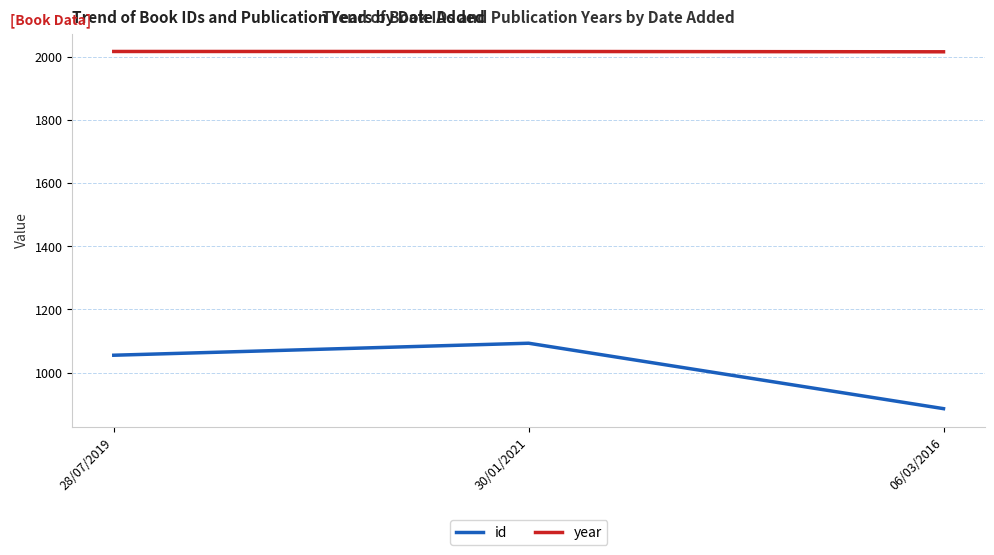

Which series has the largest total across all categories?

year